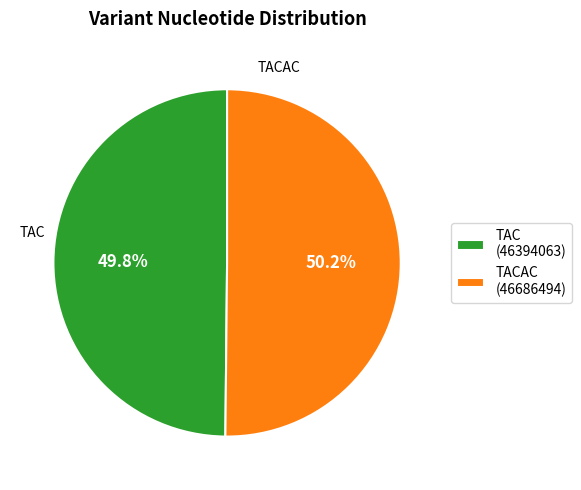

To the nearest percent, what is the average slice percentage?

50%